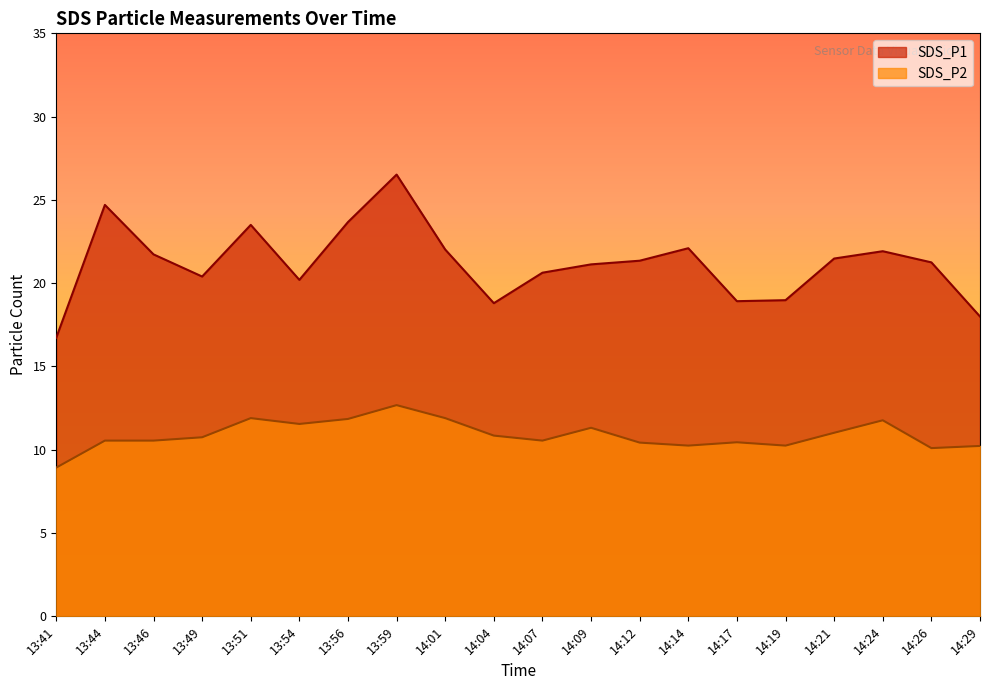

What is the value of the SDS_P2 point at the 18th from the left?

11.8